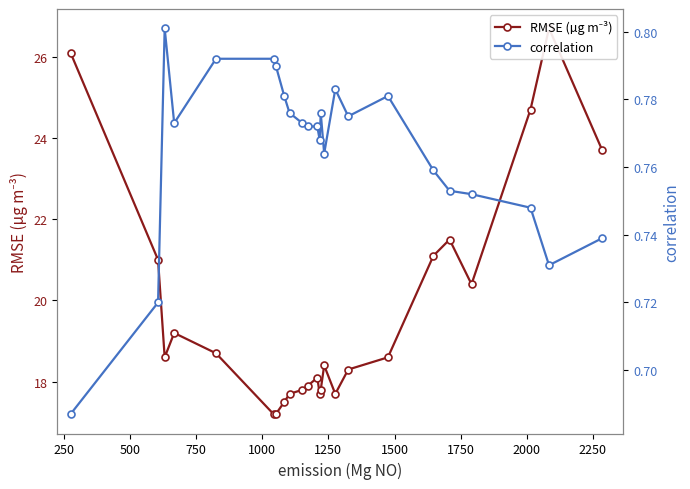

Reading right to left, what are all the values shown in this chart?

RMSE (µg m⁻³): 23.7	26.7	24.7	20.4	21.5	21.1	18.6	18.3	17.7	18.4	17.8	17.7	18.1	17.9	17.8	17.7	17.5	17.2	17.2	18.7	19.2	18.6	21.0	26.1
correlation: 0.7	0.7	0.7	0.8	0.8	0.8	0.8	0.8	0.8	0.8	0.8	0.8	0.8	0.8	0.8	0.8	0.8	0.8	0.8	0.8	0.8	0.8	0.7	0.7